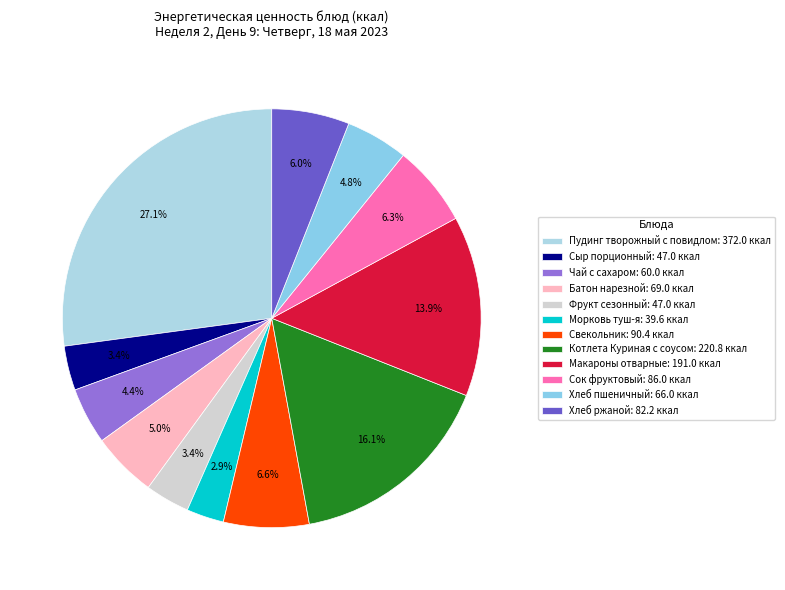

What percentage is the Морковь туш-я slice, to the nearest percent?

3%